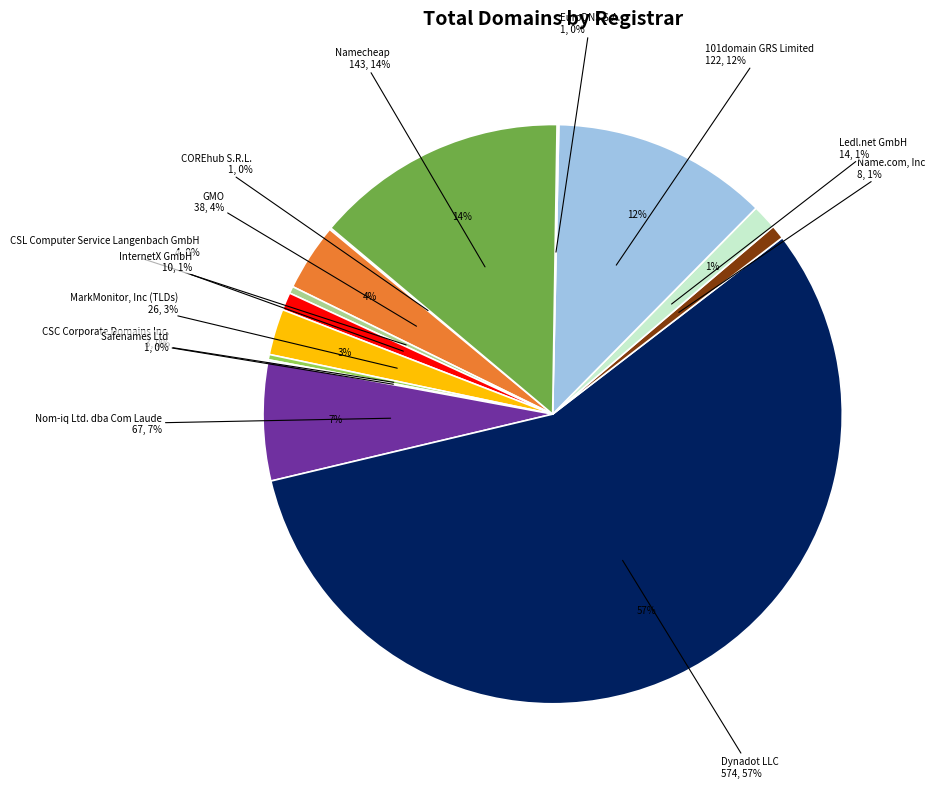

Which category has the smallest portion of the pie?

COREhub S.R.L.